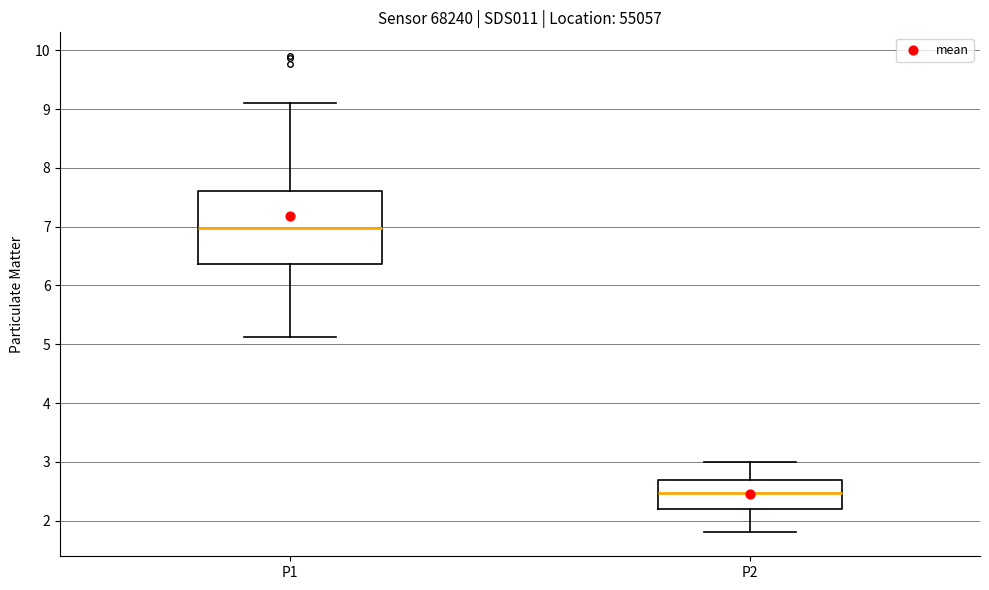

Where does the lower whisker of the box for P1 end on the y-axis? The values are not printed on the chart, so give them approximately, as read against the axis.

5.1